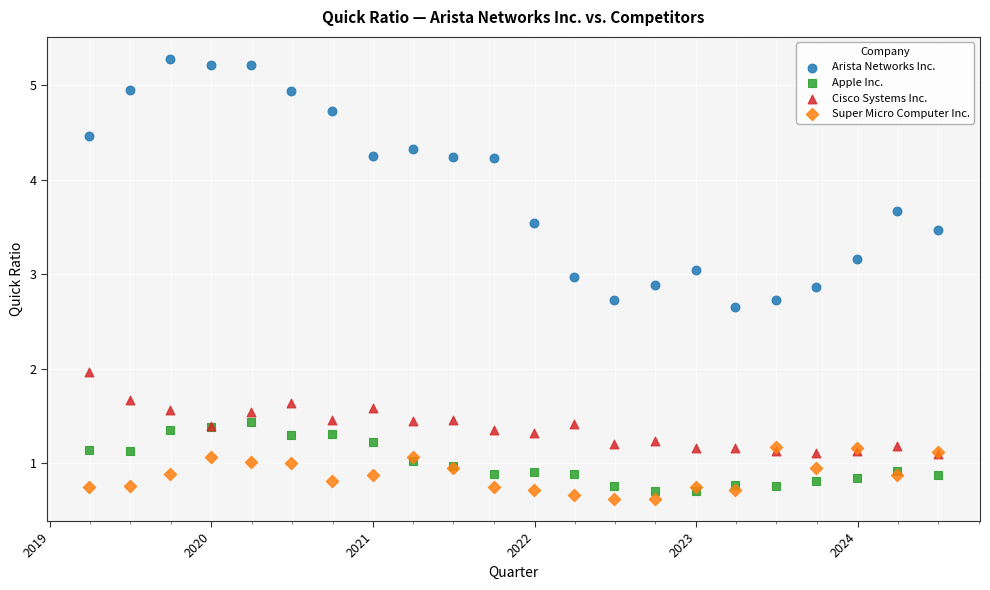

Which series contains the highest Y value?

Arista Networks Inc.